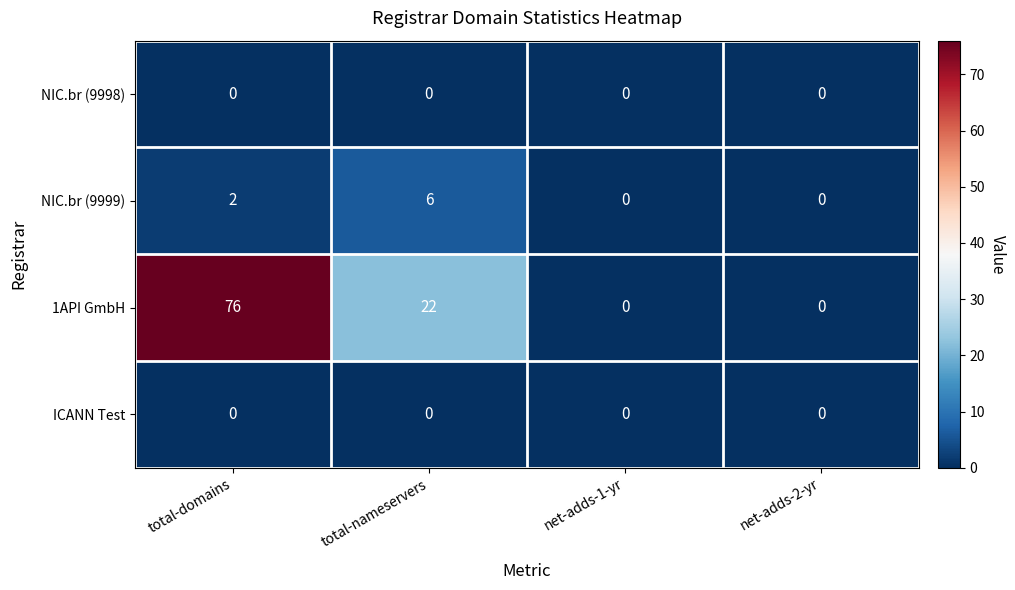

Reading left to right, what are all the values shown in this chart?

NIC.br (9998): 0	0	0	0
NIC.br (9999): 2	6	0	0
1API GmbH: 76	22	0	0
ICANN Test: 0	0	0	0